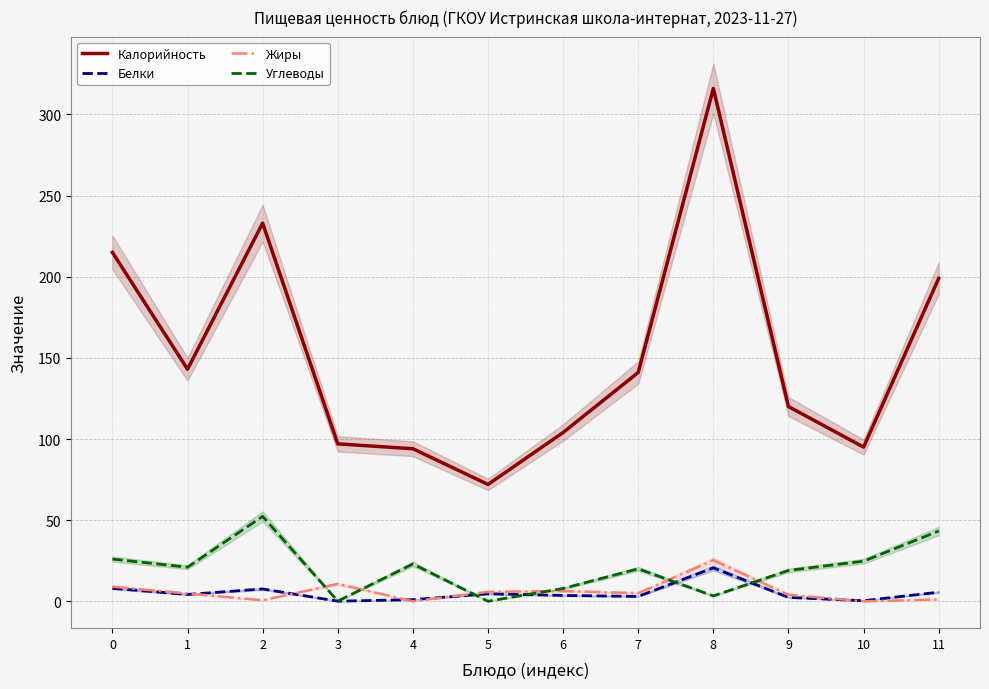

Reading right to left, transcribe all the data shown in this chart.

Калорийность: 11=199.0	10=95.0	9=120.0	8=316.0	7=141.0	6=104.0	5=72.0	4=94.0	3=97.0	2=233.0	1=143.0	0=215.0
Белки: 11=5.6	10=0.3	9=2.4	8=20.6	7=3.0	6=3.6	5=4.6	4=1.0	3=0.1	2=7.6	1=4.2	0=8.0
Жиры: 11=1.1	10=0.0	9=4.0	8=25.3	7=5.0	6=6.3	5=5.8	4=0.0	3=10.7	2=0.6	1=4.8	0=9.0
Углеводы: 11=43.3	10=24.7	9=19.0	8=3.3	7=20.0	6=7.9	5=0.0	4=23.0	3=0.1	2=52.3	1=21.0	0=26.0